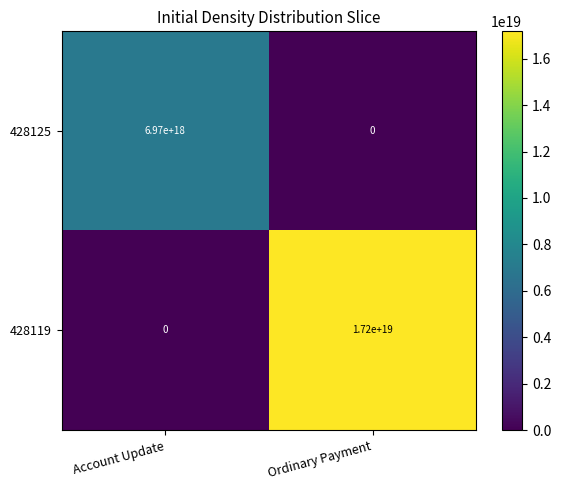

Which series has the largest total across all categories?

428119